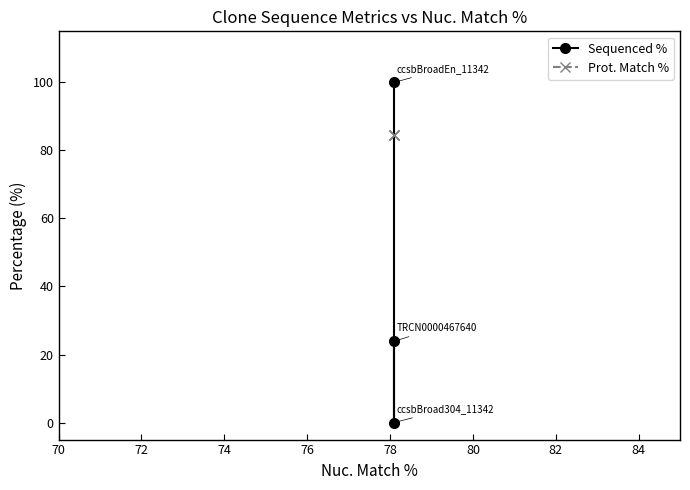

What are all the series names shown in the legend?

Sequenced %, Prot. Match %